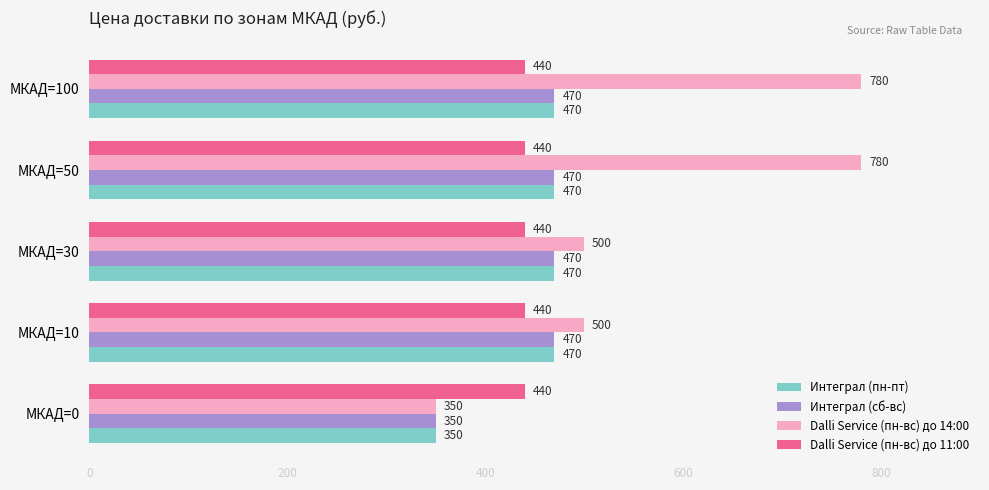

What is the minimum value for Интеграл (пн-пт)?

350